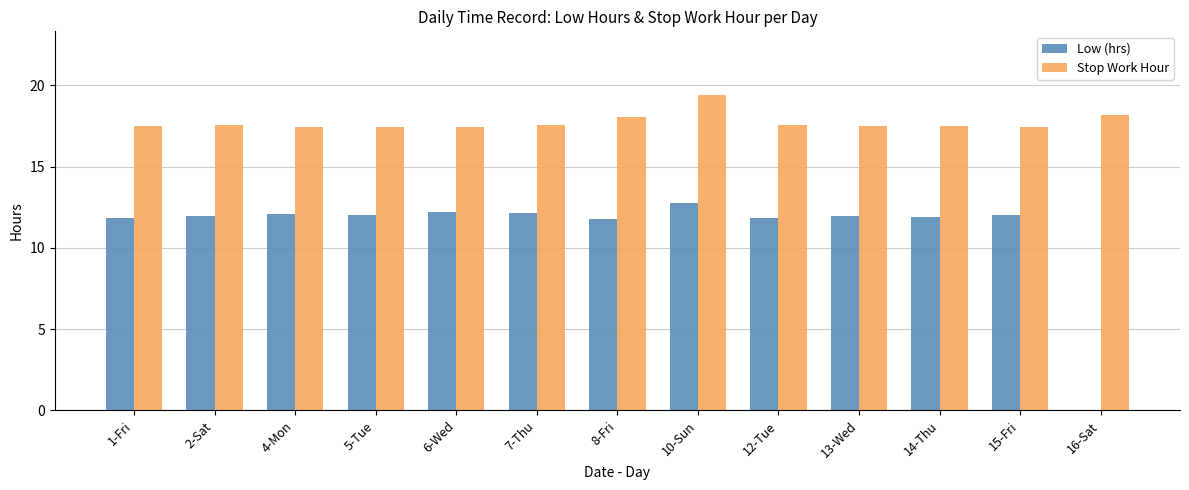

The Low (hrs) series shows 8.1 at 10-Sun. True or false?

False